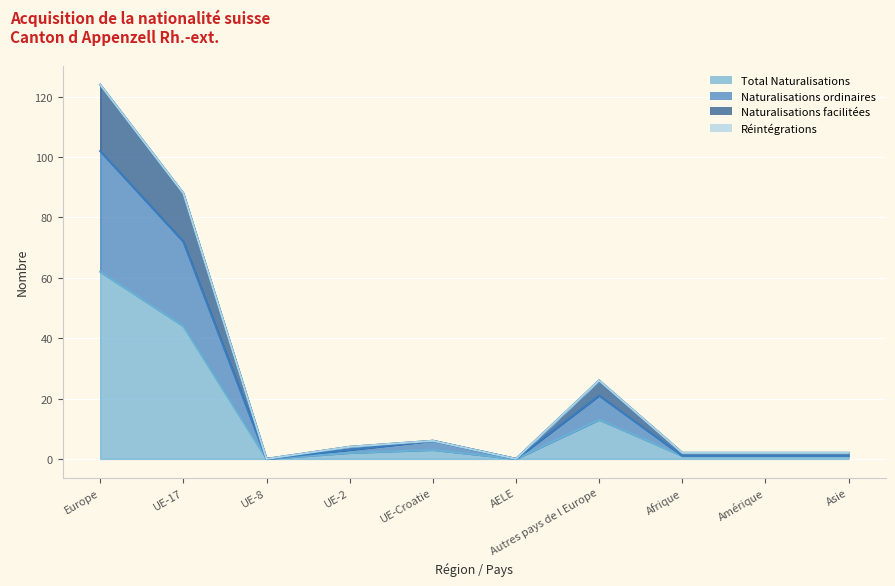

What is the sum of all Total Naturalisations values?

127